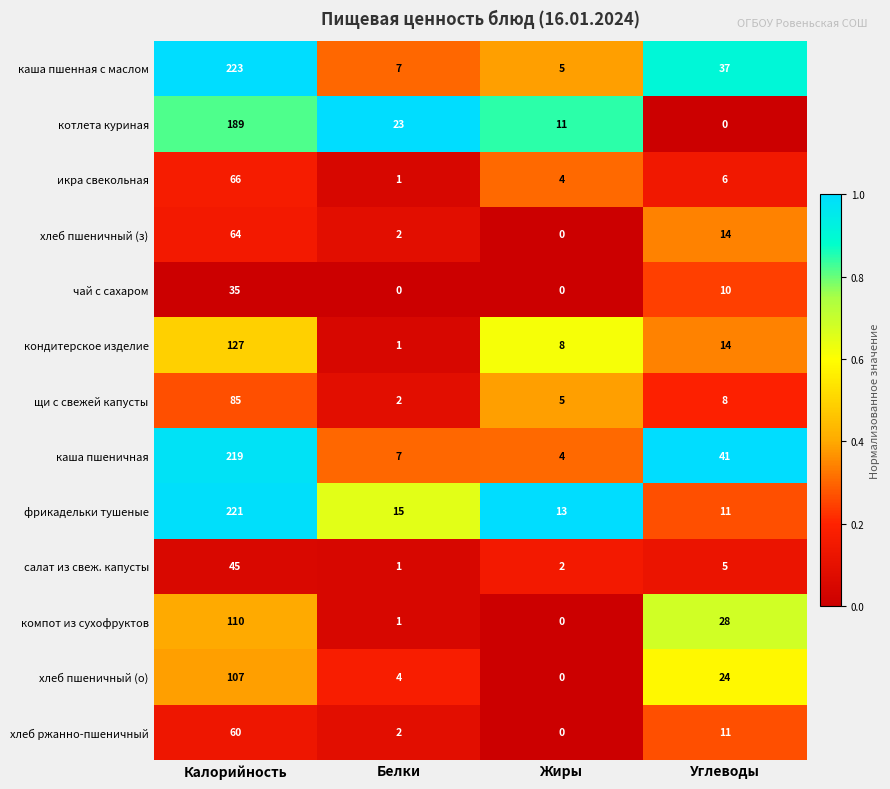

List the labels in order of компот из сухофруктов value, smallest first.

Жиры, Белки, Углеводы, Калорийность